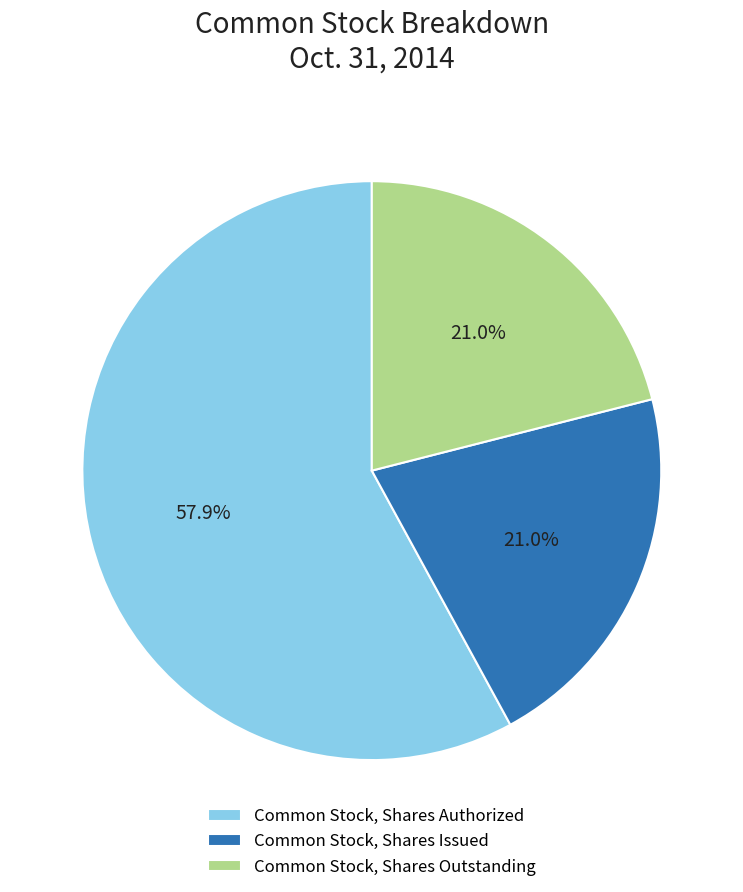

Is there any slice that represents more than half of the pie?

Yes